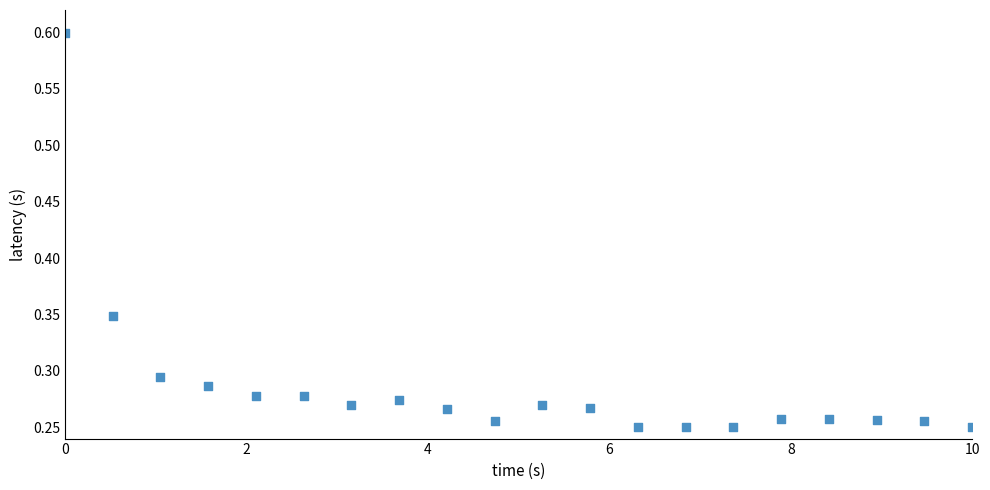

What is the range of X values (max minus min)?

10.0